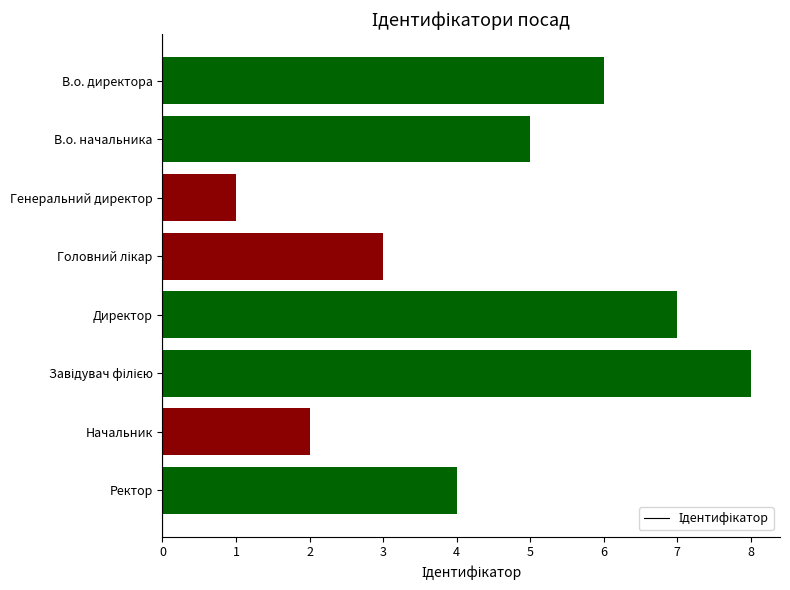

What is the sum of all values?

36